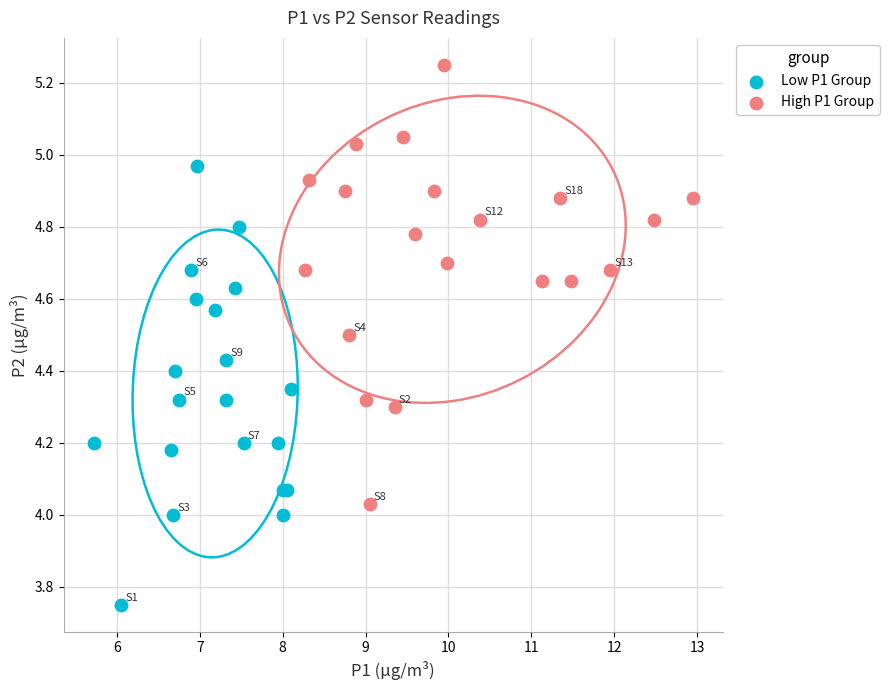

Which series contains the lowest Y value?

Low P1 Group